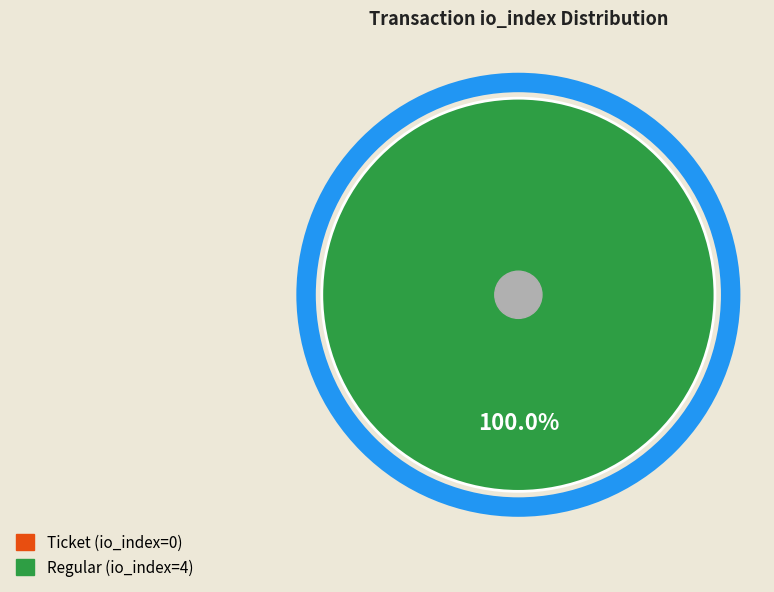

Is it true that Ticket (io_index=0) is 0% of the pie?

True